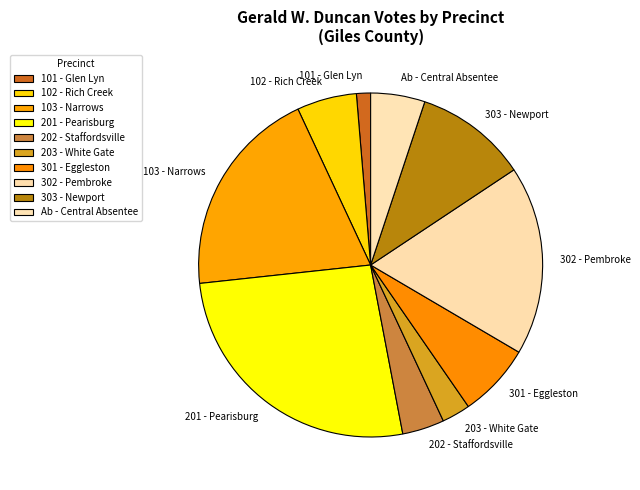

Rank the categories by value from highest to lowest.

201 - Pearisburg, 103 - Narrows, 302 - Pembroke, 303 - Newport, 301 - Eggleston, 102 - Rich Creek, Ab - Central Absentee, 202 - Staffordsville, 203 - White Gate, 101 - Glen Lyn